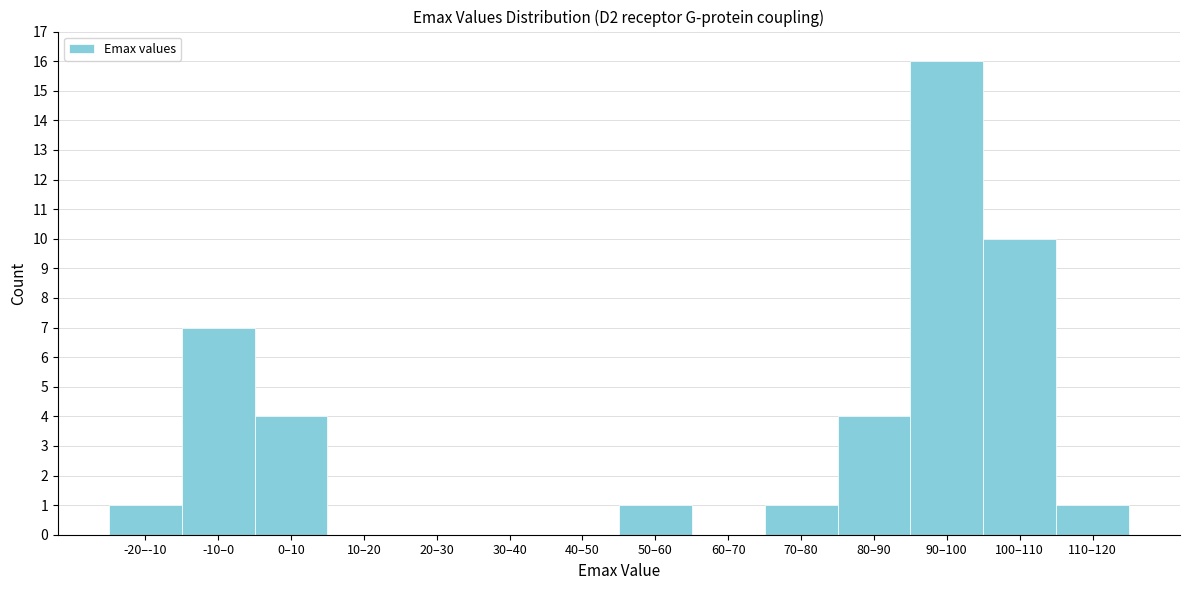

Reading right to left, list all the values displayed in this chart.

110–120=1	100–110=10	90–100=16	80–90=4	70–80=1	60–70=0	50–60=1	40–50=0	30–40=0	20–30=0	10–20=0	0–10=4	-10–0=7	-20–-10=1